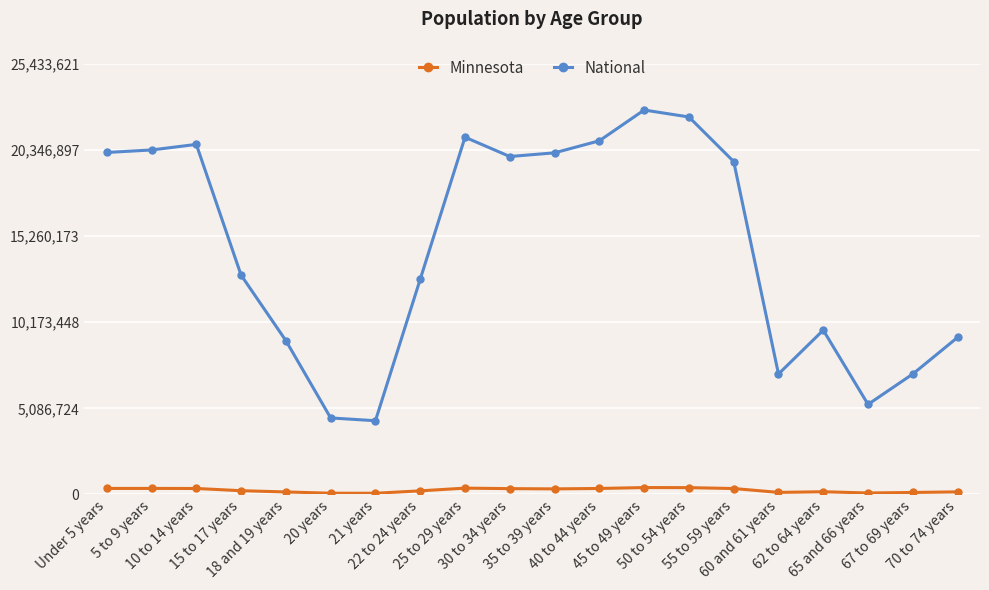

What is the minimum value for Minnesota?

70594